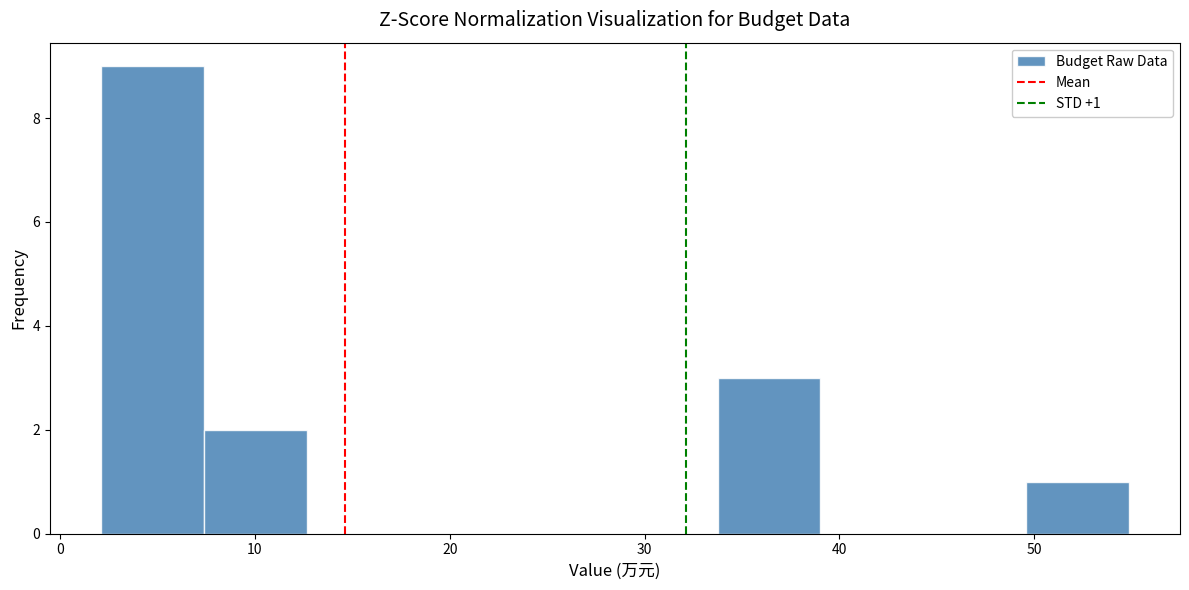

Over which range of the x-axis is the bar tallest?

2 to 7